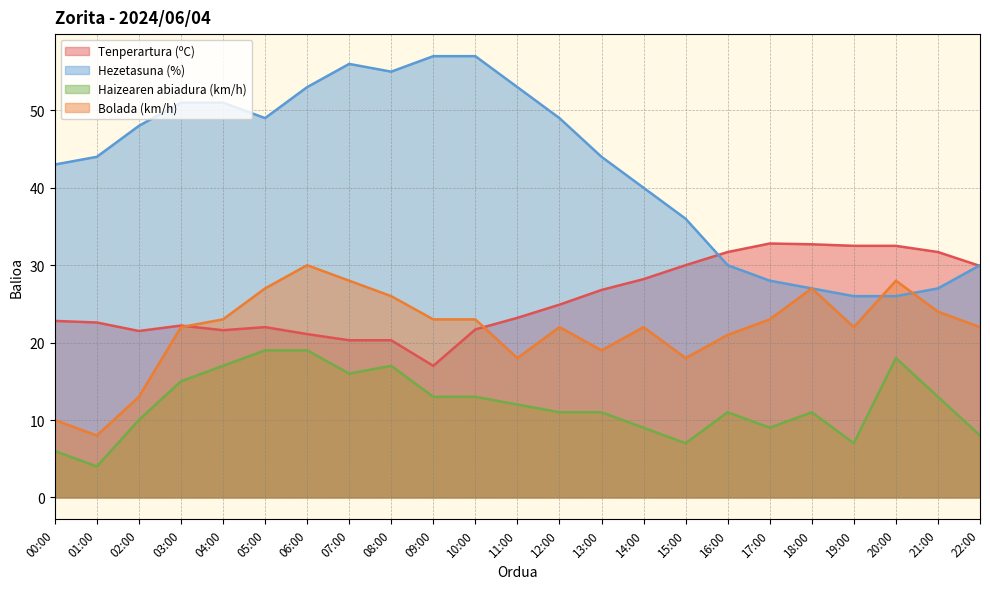

What is the sum of the Tenperartura (ºC) values at 16:00 and 09:00?

48.7